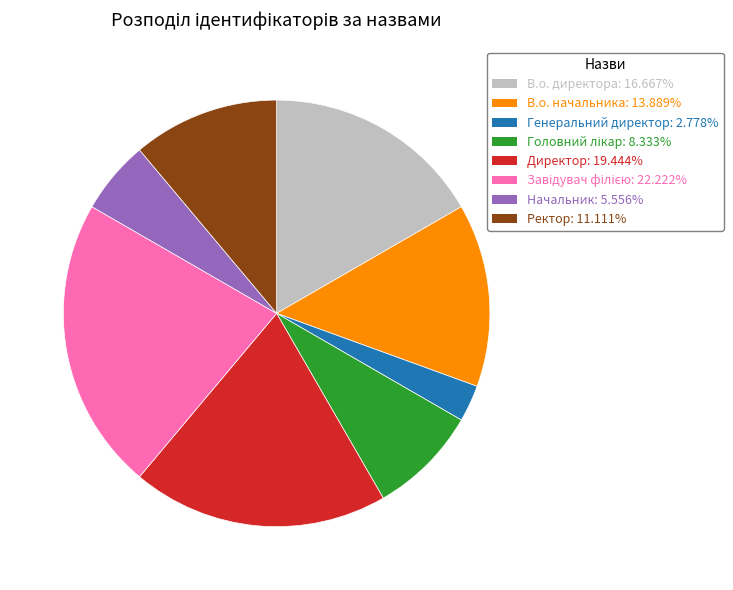

Between Ректор and Начальник, which is larger?

Ректор